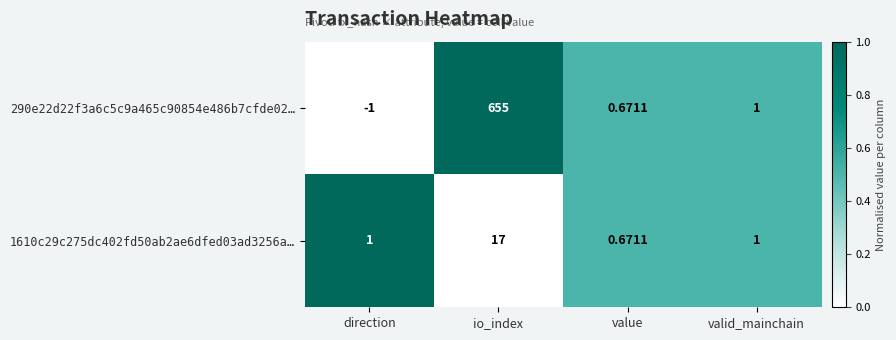

At how many categories does at least one series exceed 0?

4